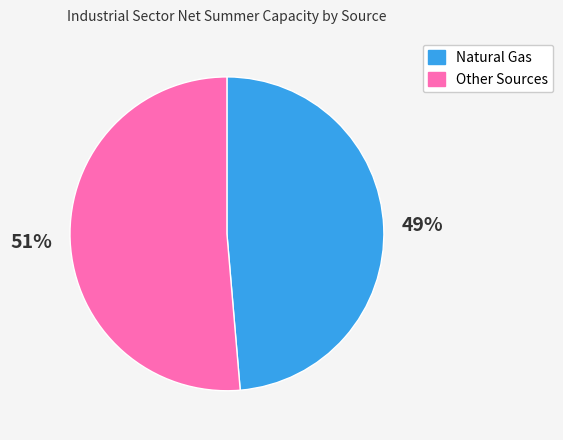

Is there any slice that represents more than half of the pie?

Yes